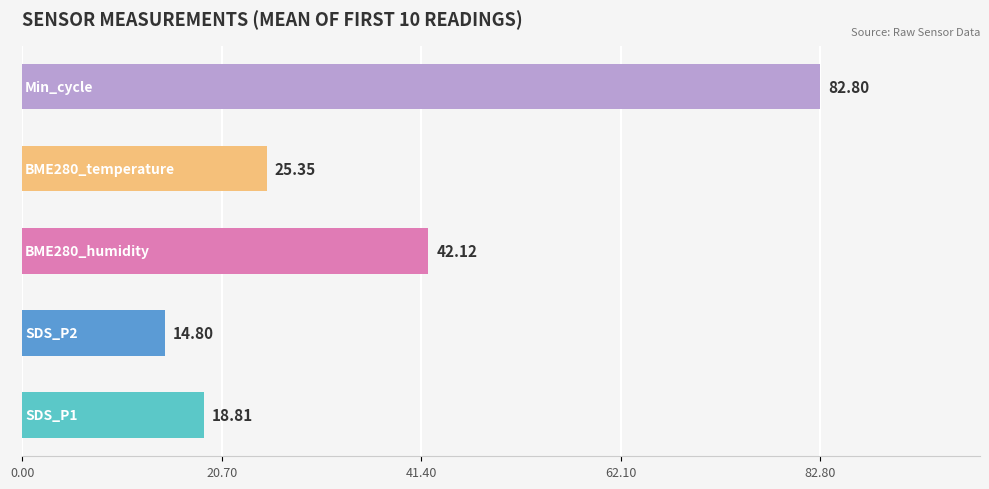

What is the average value?

36.8